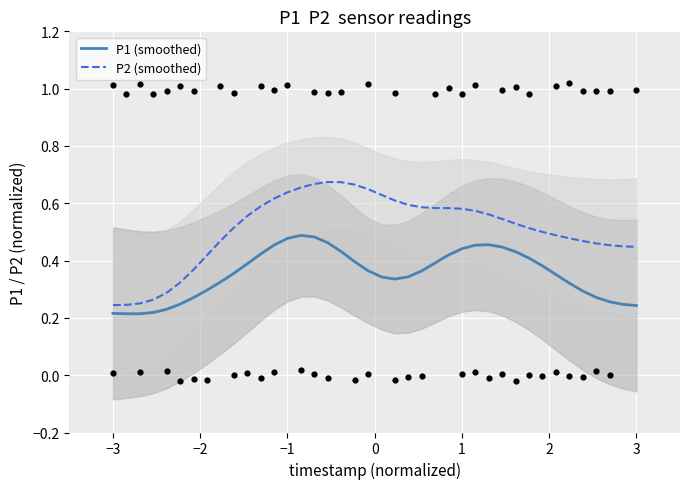

Which series has the widest spread of Y values?

P2 (smoothed)